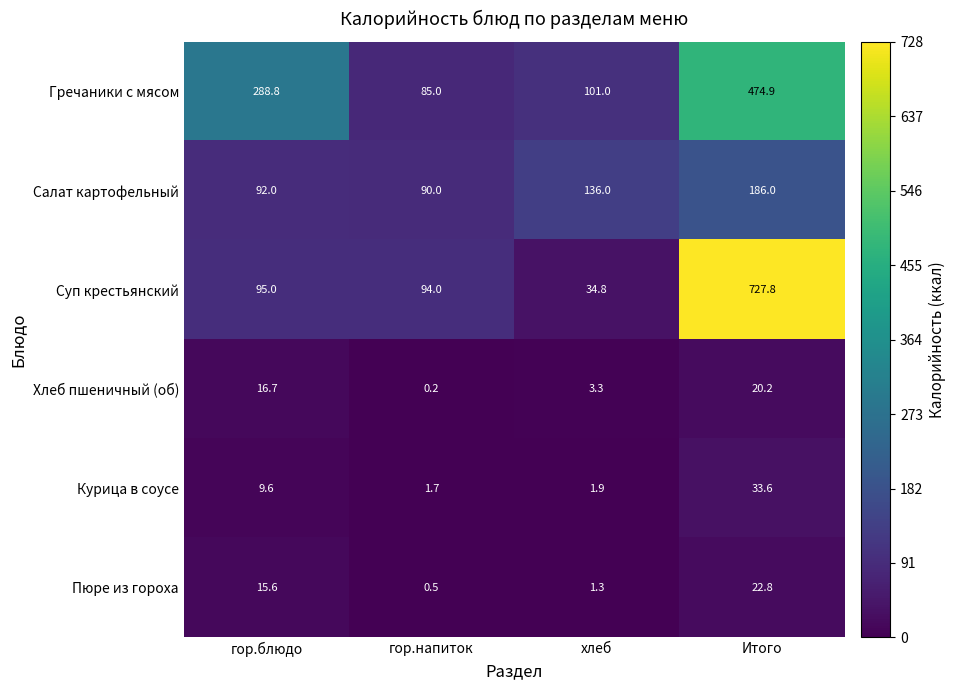

What is the greatest value displayed?

727.8